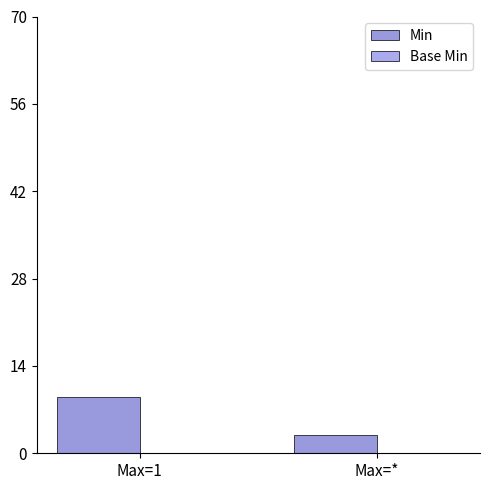

What is the label of the 1st bar from the right?

Max=*